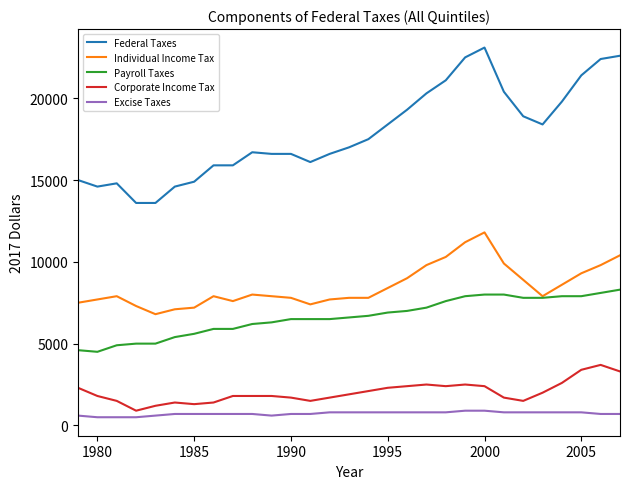

List the series in order of their peak value, highest first.

Federal Taxes, Individual Income Tax, Payroll Taxes, Corporate Income Tax, Excise Taxes